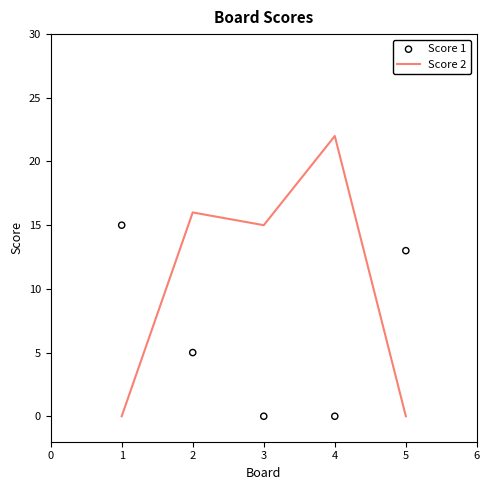

Which series has the largest Y range (max minus min)?

Score 2